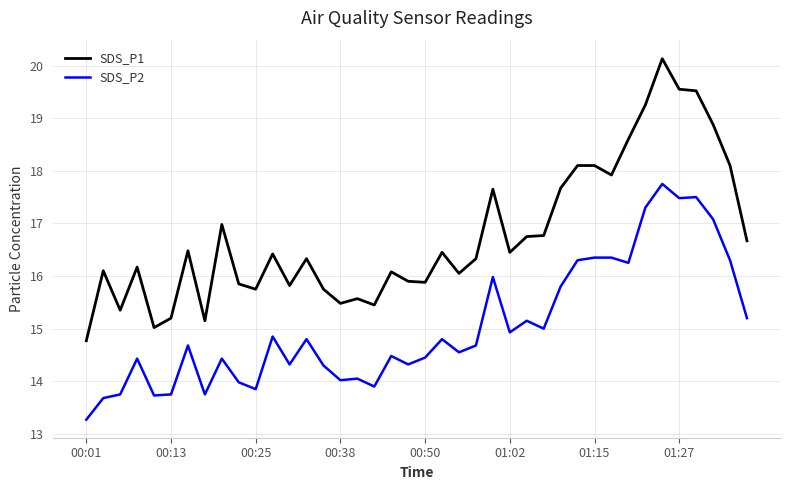

Does the chart have visible grid lines?

Yes